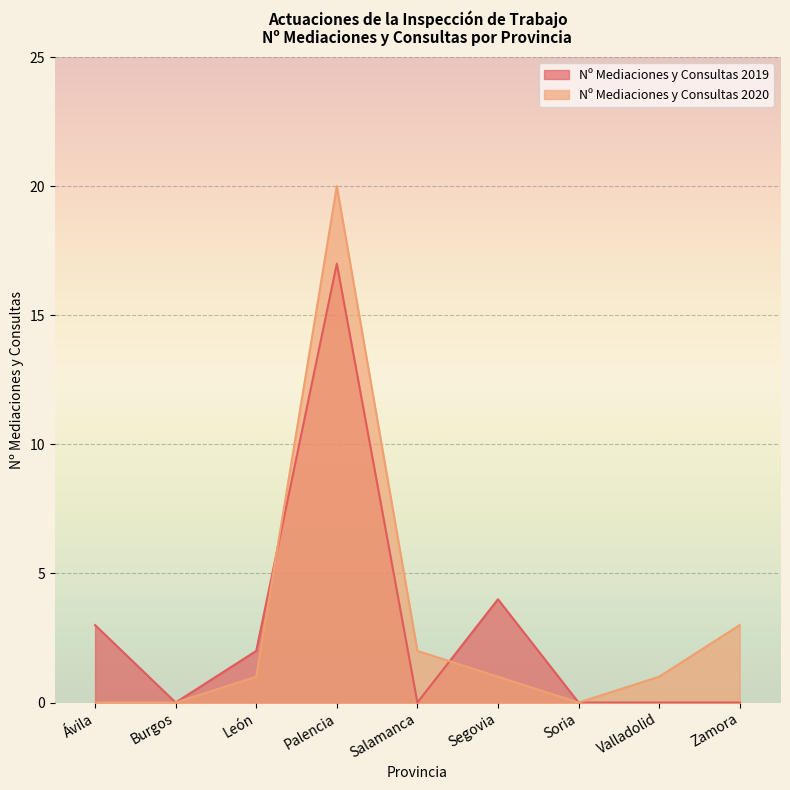

What is the label of the 2nd point from the right?

Valladolid